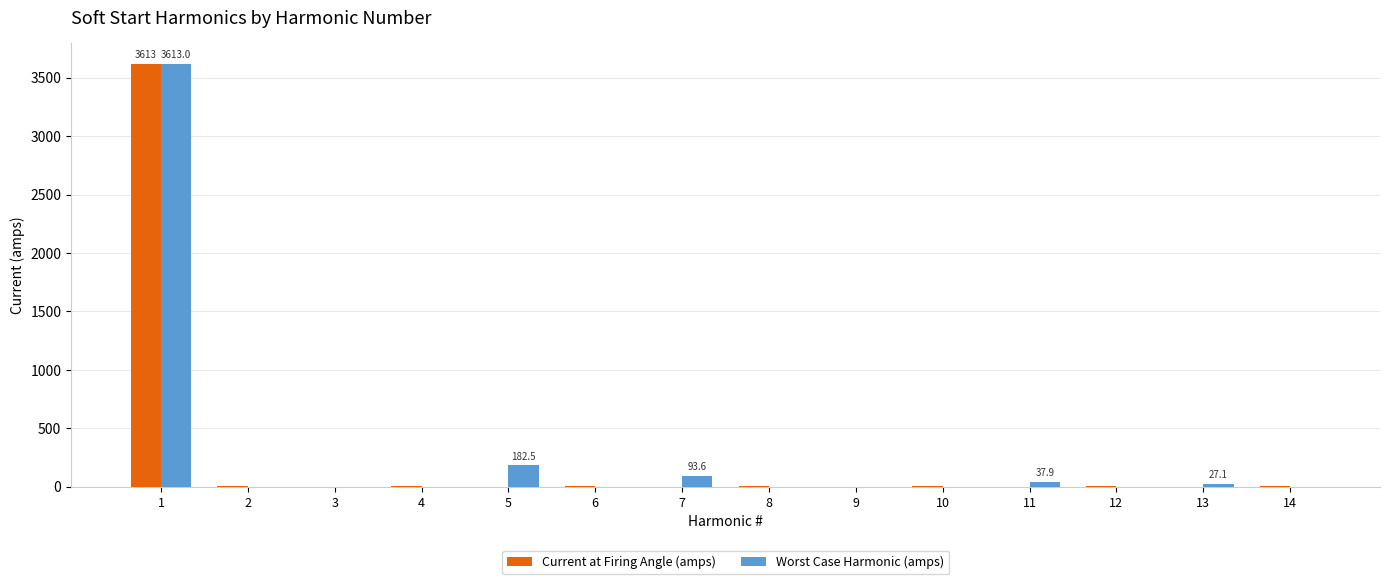

What is the total value across all series at 1?

7226.0